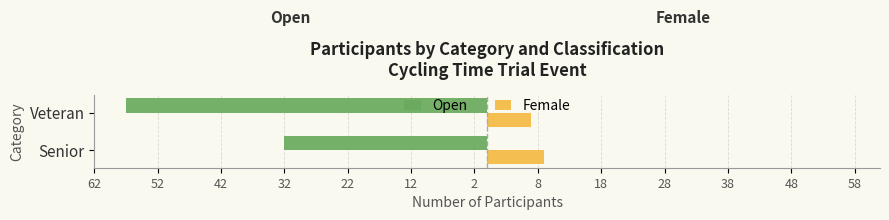

What are all the series names shown in the legend?

Open, Female